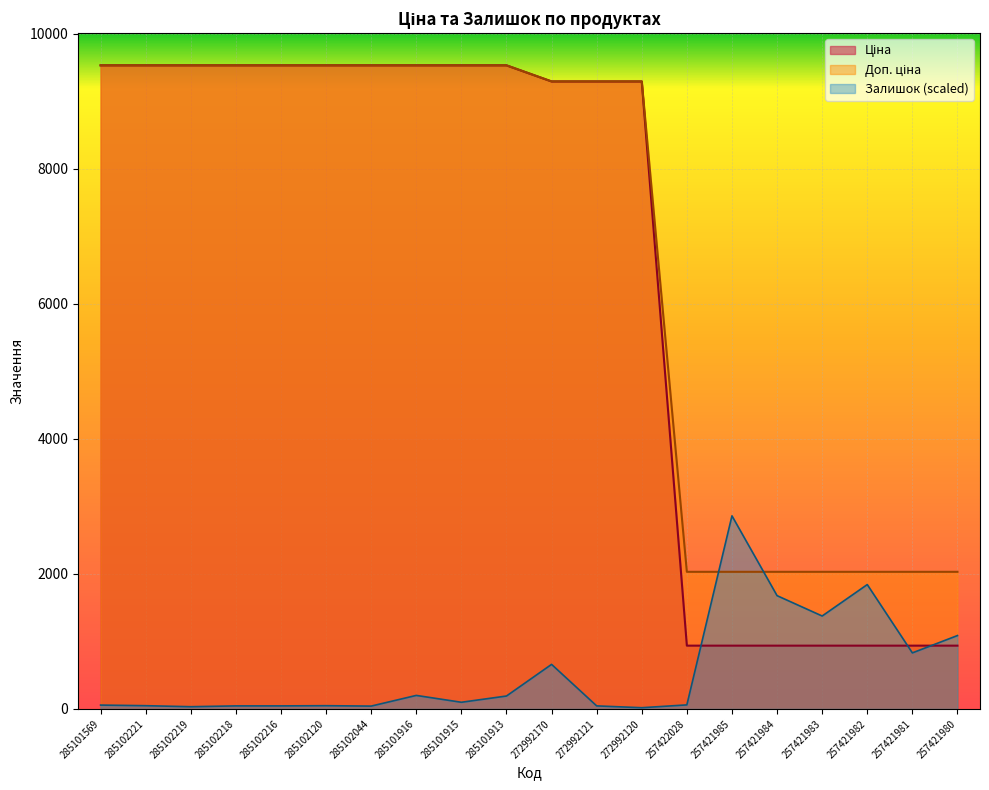

What is the total value across all series at 285101915?

19161.8